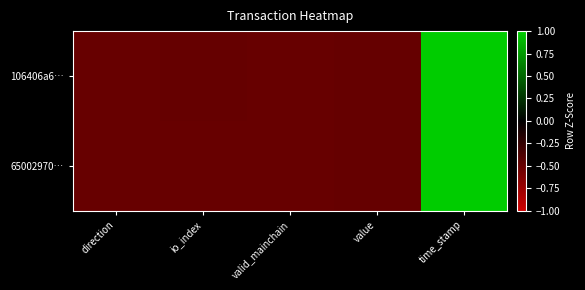

What is the smallest value displayed?

-0.5